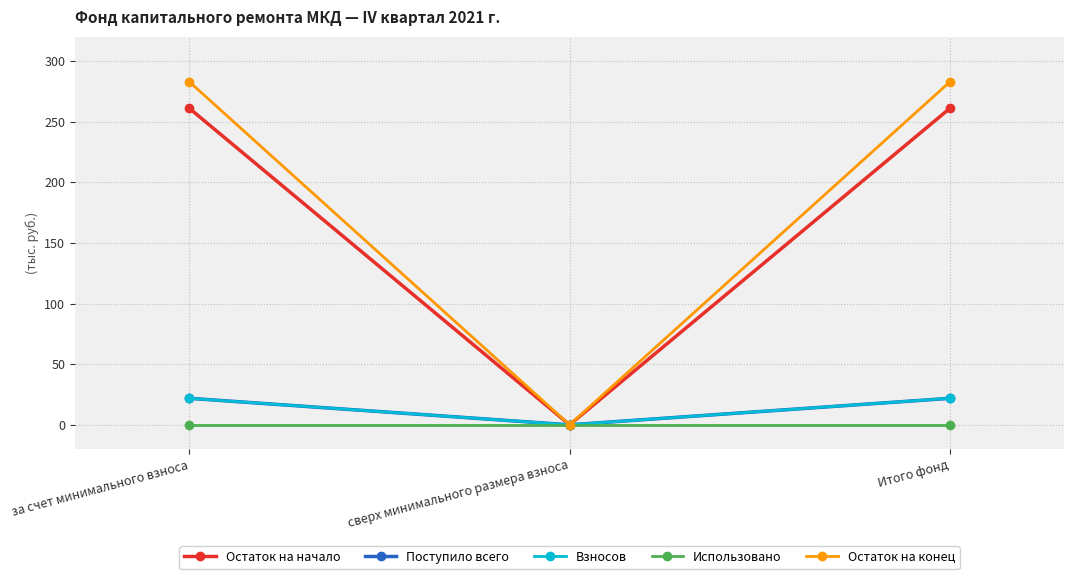

Which series changed the most between сверх минимального размера взноса and Итого фонд?

Остаток на конец